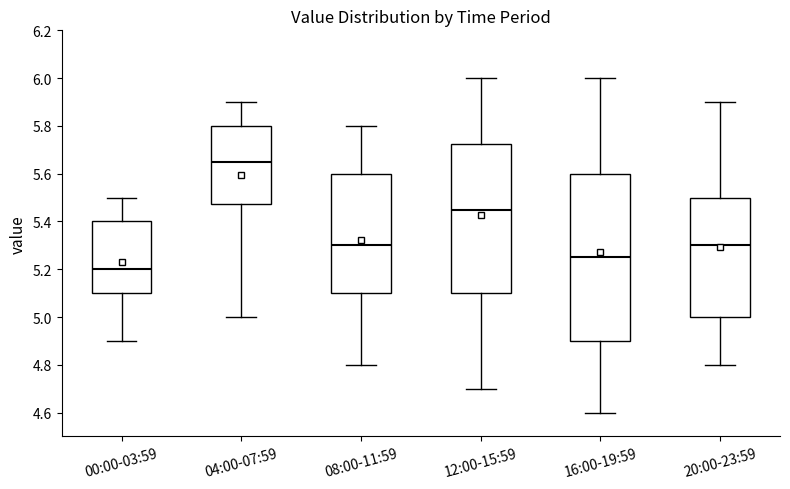

Where is the upper edge of the box for 12:00-15:59 on the y-axis? The values are not printed on the chart, so give them approximately, as read against the axis.

5.72